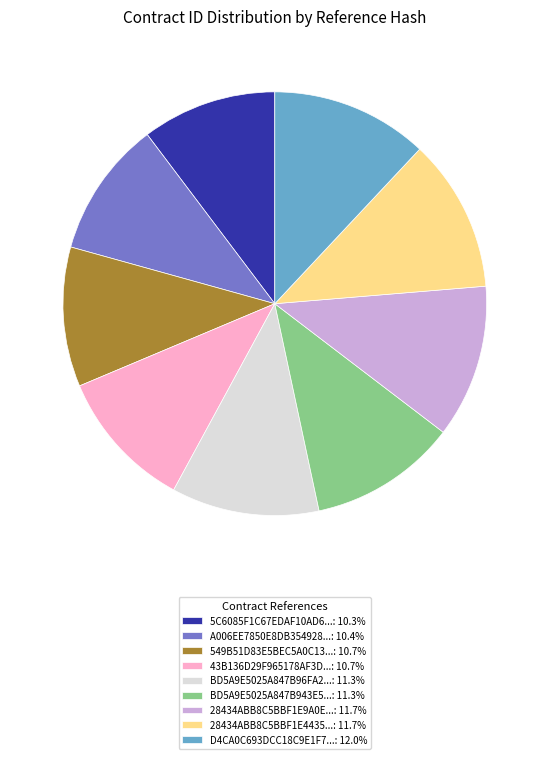

Count the number of slices in the pie.

9